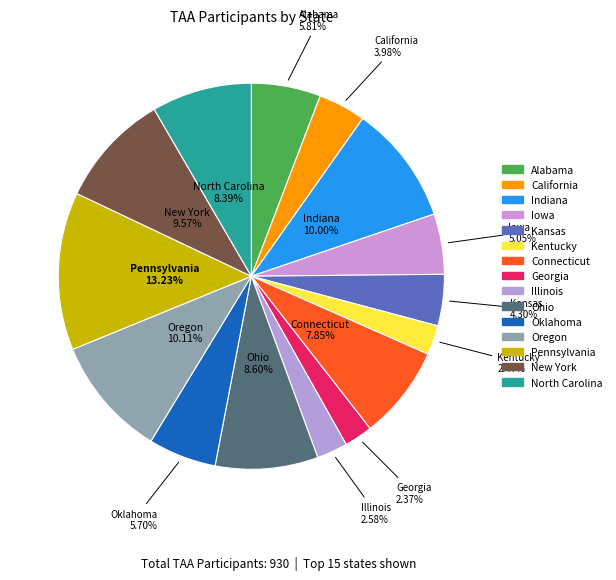

How many segments does this pie chart have?

15